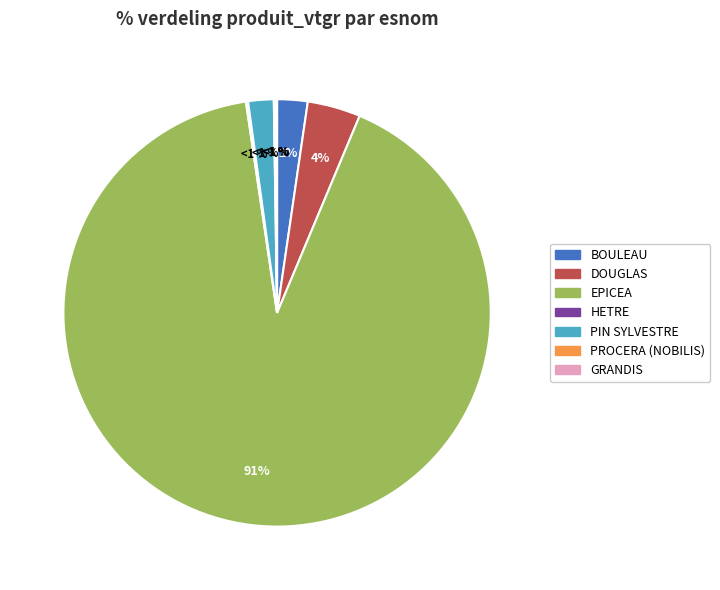

How many slices are in this pie chart?

7